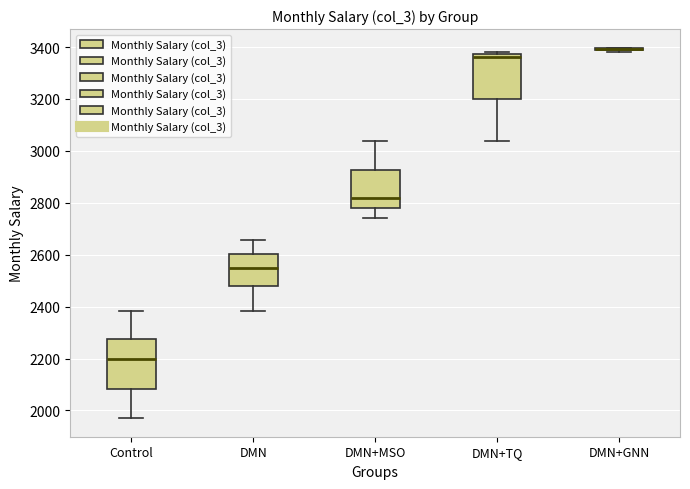

Where is the upper edge of the box for DMN+TQ on the y-axis? The values are not printed on the chart, so give them approximately, as read against the axis.

3380